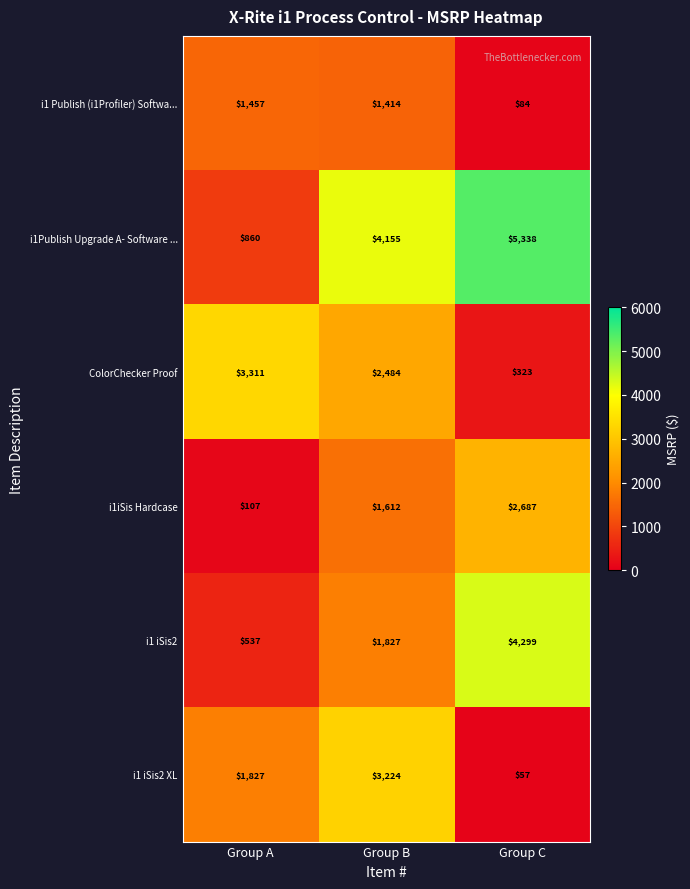

True or false: i1 Publish (i1Profiler) Softwa... has a value of 84 at Group C.

True